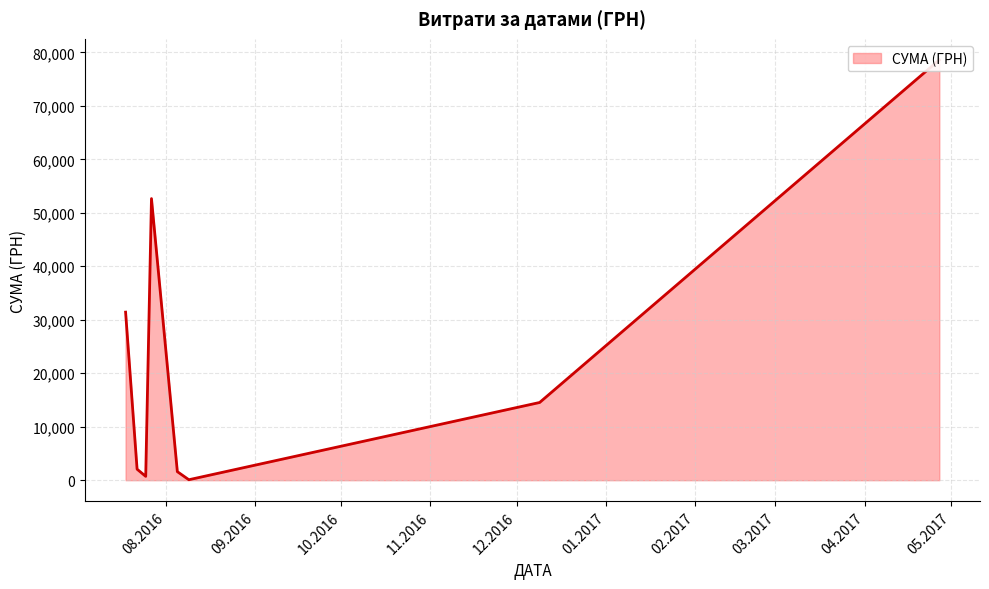

Which has a higher value, 27.07.2016 or 09.08.2016?

27.07.2016